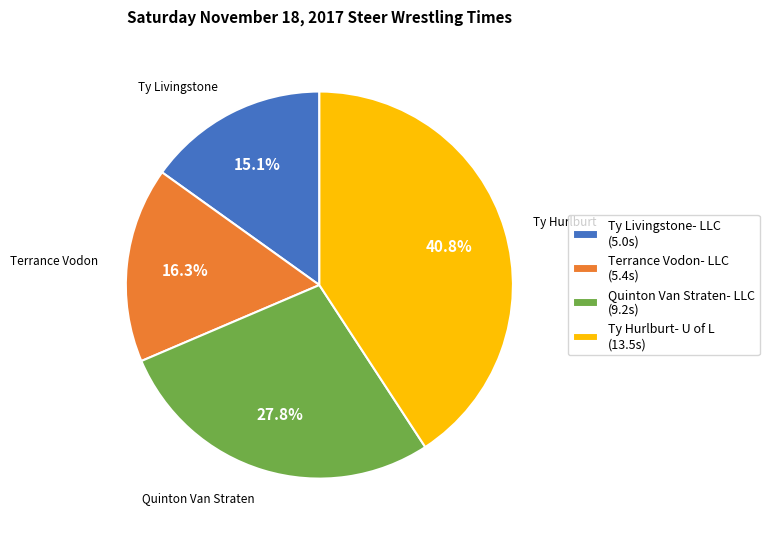

To the nearest percent, what is the difference between the largest and smallest slice percentages?

26%